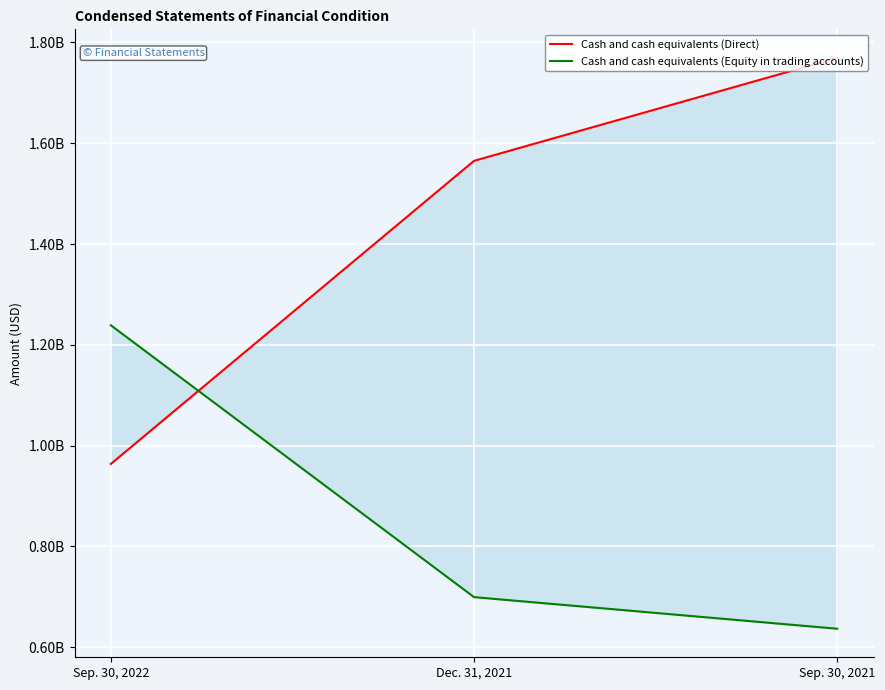

Which series changed the most between Sep. 30, 2022 and Dec. 31, 2021?

Cash and cash equivalents (Direct)